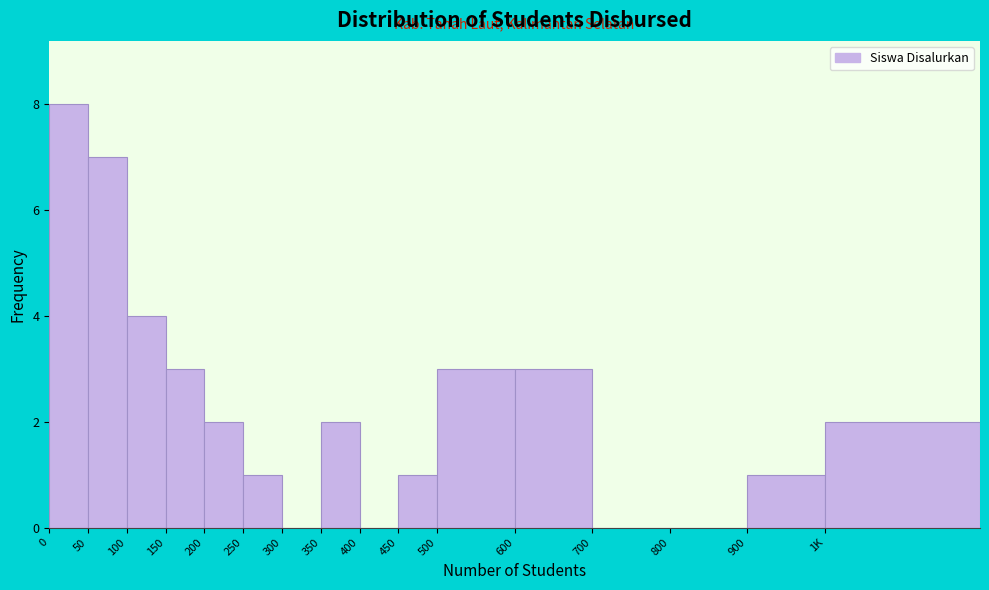

Reading right to left, transcribe all the data shown in this chart.

1K=2	900=1	800=0	700=0	600=3	500=3	450=1	400=0	350=2	300=0	250=1	200=2	150=3	100=4	50=7	0=8